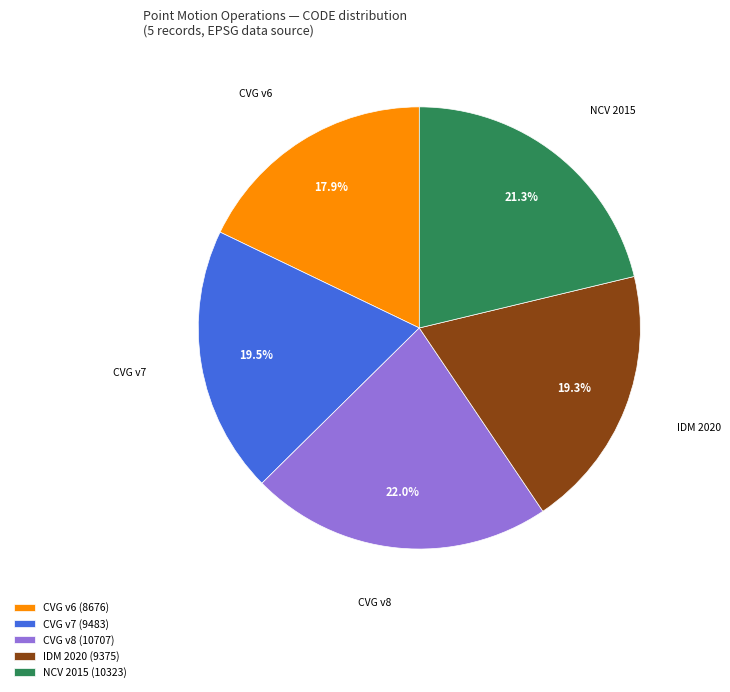

What percentage is NOT represented by CVG v8 (10707)?

78.0%